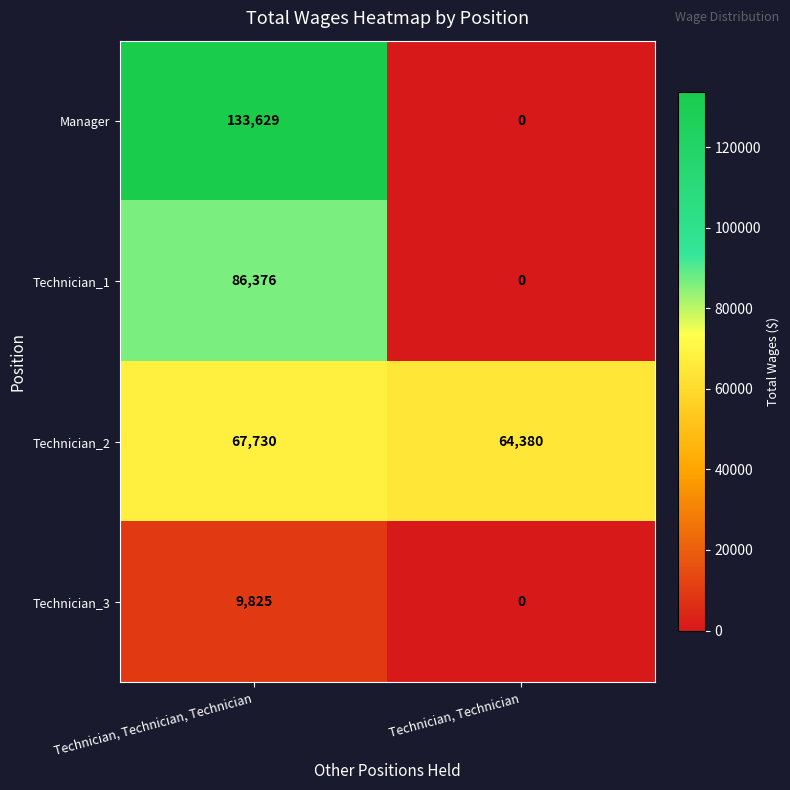

Reading left to right, what are all the values shown in this chart?

Manager: 133629	0
Technician_1: 86376	0
Technician_2: 67730	64380
Technician_3: 9825	0